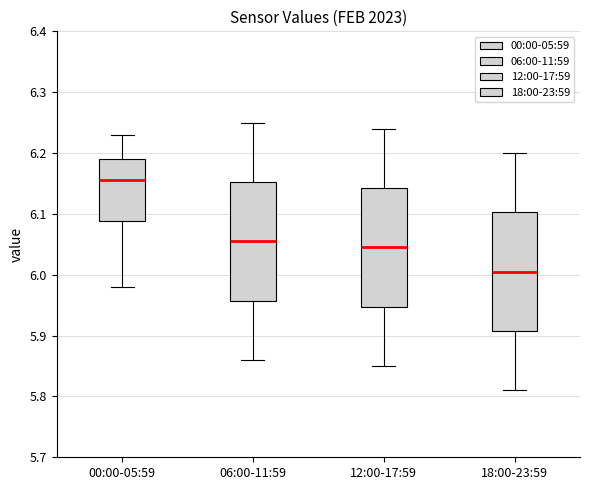

Where is the lower edge of the box for 18:00-23:59 on the y-axis? The values are not printed on the chart, so give them approximately, as read against the axis.

5.91